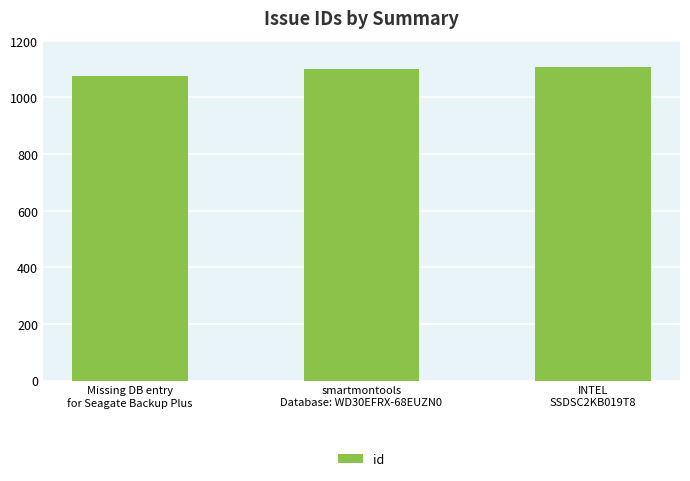

What is the approximate value at INTEL
SSDSC2KB019T8, to the nearest 5?

1110